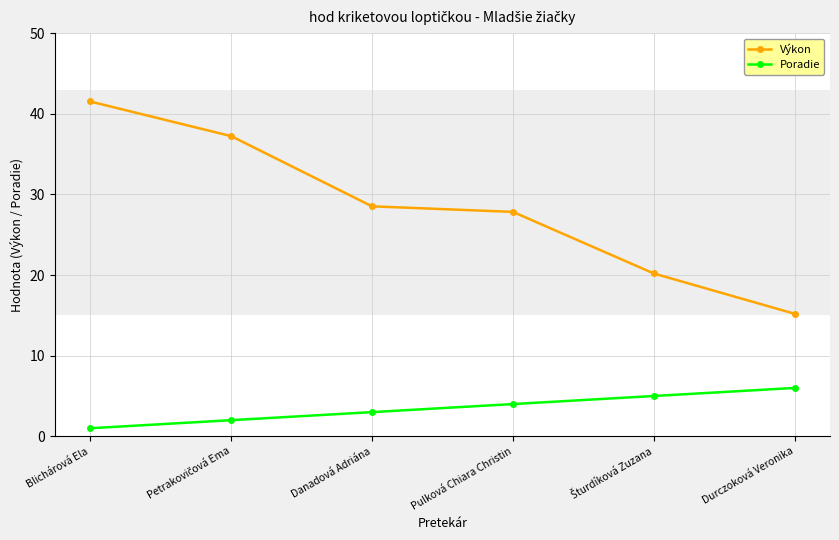

Which series has the widest spread of values?

Výkon